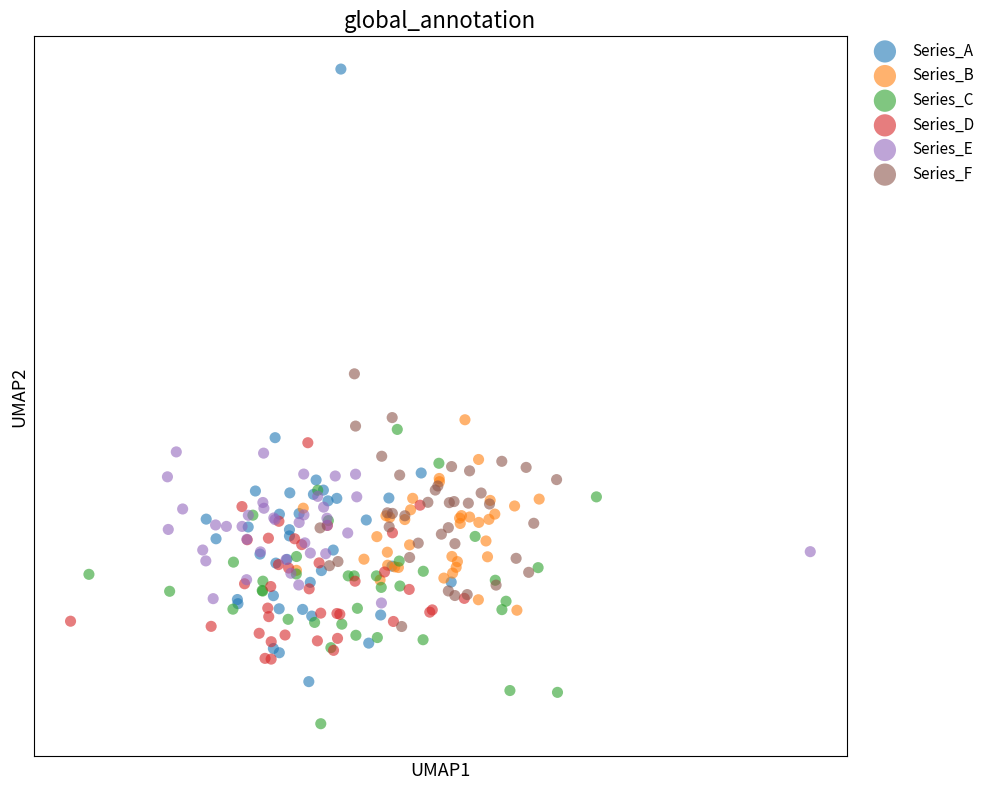

What are all the series names shown in the legend?

Series_A, Series_B, Series_C, Series_D, Series_E, Series_F